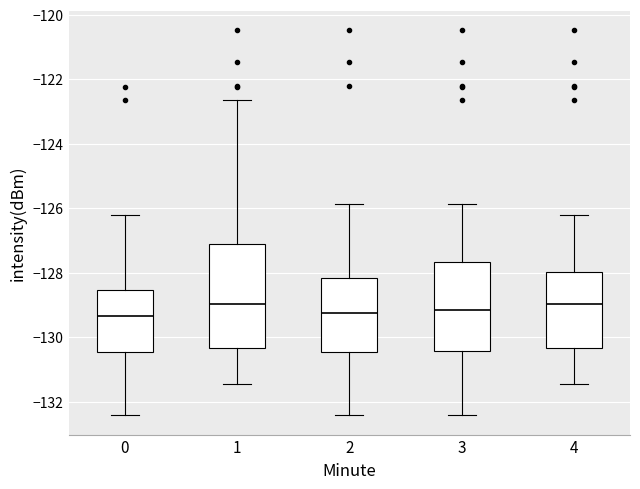

Reading left to right, read every box against the y-axis: the position of its median line, the range the box covers, and the ends of its whiskers. The values are not printed on the chart, so give them approximately, as read against the axis.

0: median -129.4, box -130.4 to -128.6, whiskers -132.4 to -126.2
1: median -129.0, box -130.4 to -127.2, whiskers -131.4 to -122.6
2: median -129.2, box -130.4 to -128.2, whiskers -132.4 to -125.8
3: median -129.2, box -130.4 to -127.6, whiskers -132.4 to -125.8
4: median -129.0, box -130.4 to -128.0, whiskers -131.4 to -126.2